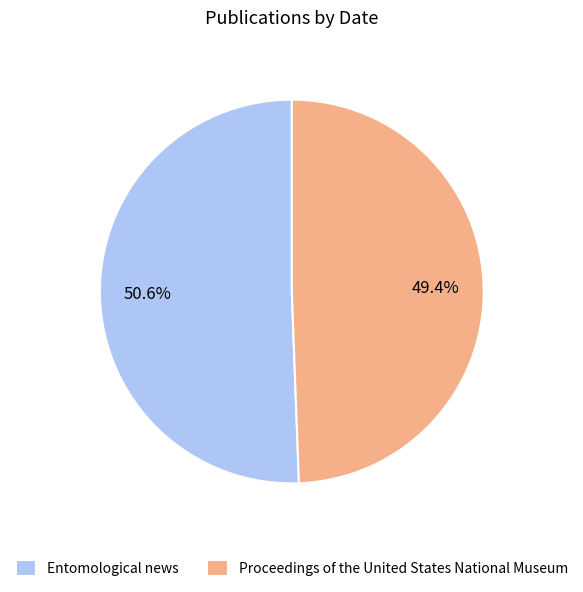

Between Entomological news and Proceedings of the United States National Museum, which is larger?

Entomological news